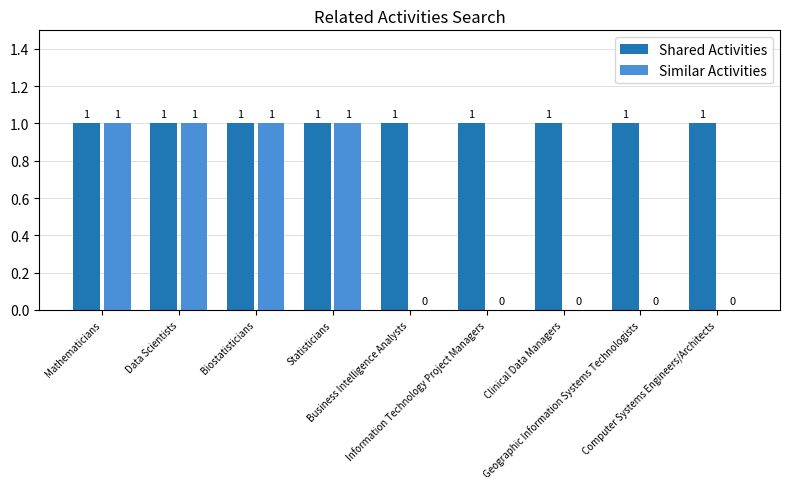

What are all the series names shown in the legend?

Shared Activities, Similar Activities